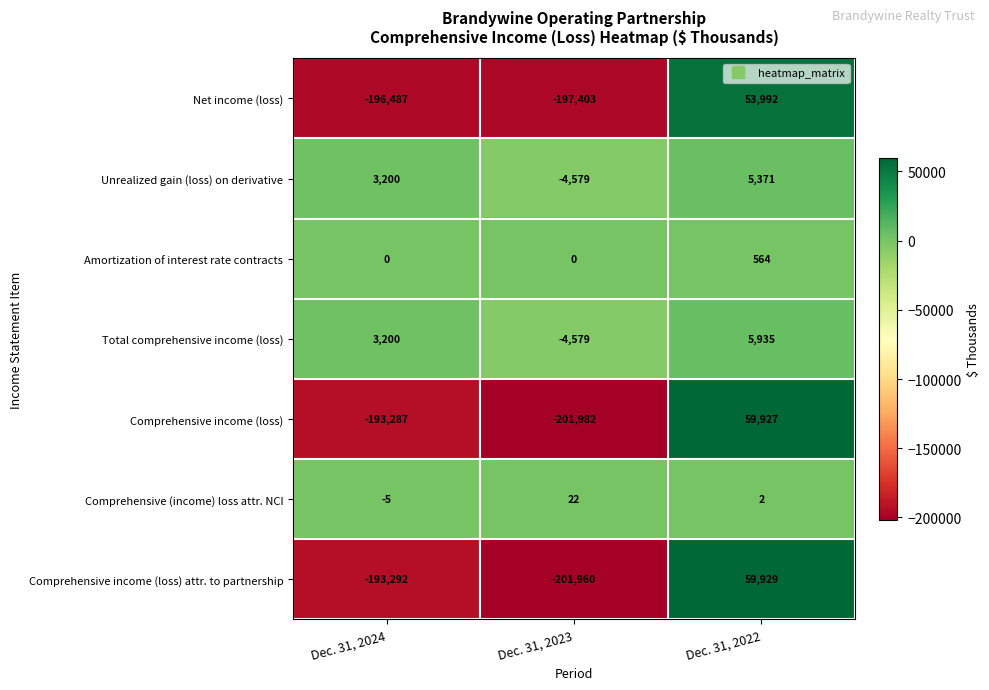

Reading right to left, what are all the values shown in this chart?

Net income (loss): Dec. 31, 2022=53992	Dec. 31, 2023=-197403	Dec. 31, 2024=-196487
Unrealized gain (loss) on derivative: Dec. 31, 2022=5371	Dec. 31, 2023=-4579	Dec. 31, 2024=3200
Amortization of interest rate contracts: Dec. 31, 2022=564	Dec. 31, 2023=0	Dec. 31, 2024=0
Total comprehensive income (loss): Dec. 31, 2022=5935	Dec. 31, 2023=-4579	Dec. 31, 2024=3200
Comprehensive income (loss): Dec. 31, 2022=59927	Dec. 31, 2023=-201982	Dec. 31, 2024=-193287
Comprehensive (income) loss attr. NCI: Dec. 31, 2022=2	Dec. 31, 2023=22	Dec. 31, 2024=-5
Comprehensive income (loss) attr. to partnership: Dec. 31, 2022=59929	Dec. 31, 2023=-201960	Dec. 31, 2024=-193292